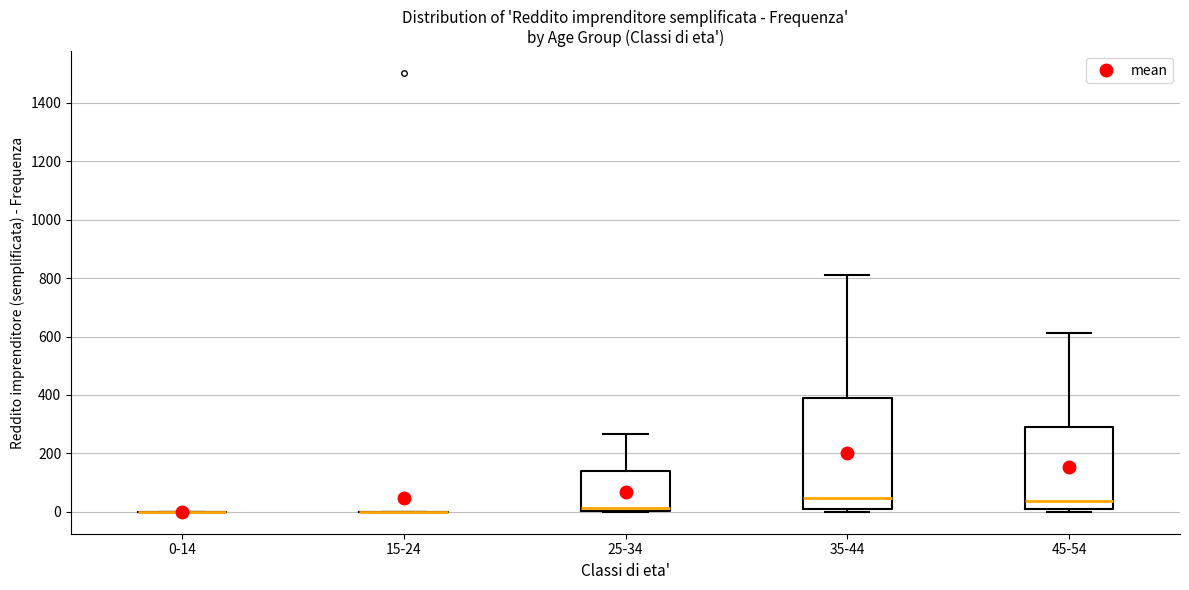

Reading left to right, read every box against the y-axis: the position of its median line, the range the box covers, and the ends of its whiskers. The values are not printed on the chart, so give them approximately, as read against the axis.

0-14: box collapsed to a line at 0, whiskers 0 to 0
15-24: box collapsed to a line at 0, whiskers 0 to 0
25-34: median 20, box 0 to 140, whiskers 0 to 260
35-44: median 40, box 20 to 380, whiskers 0 to 820
45-54: median 40, box 0 to 300, whiskers 0 (just below the box's lower edge) to 620